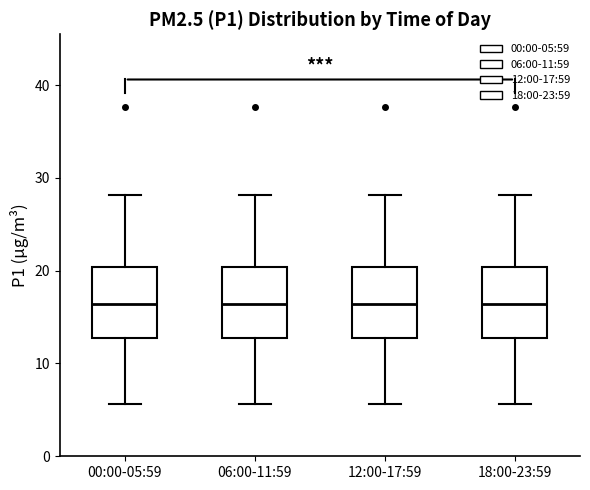

Reading left to right, transcribe this box plot: for each box, give where its median line is, the range the box spans, and where its two whiskers end, as read against the y-axis. The values are not printed on the chart, so give them approximately, as read against the axis.

00:00-05:59: median 16, box 13 to 20, whiskers 6 to 28
06:00-11:59: median 16, box 13 to 20, whiskers 6 to 28
12:00-17:59: median 16, box 13 to 20, whiskers 6 to 28
18:00-23:59: median 16, box 13 to 20, whiskers 6 to 28